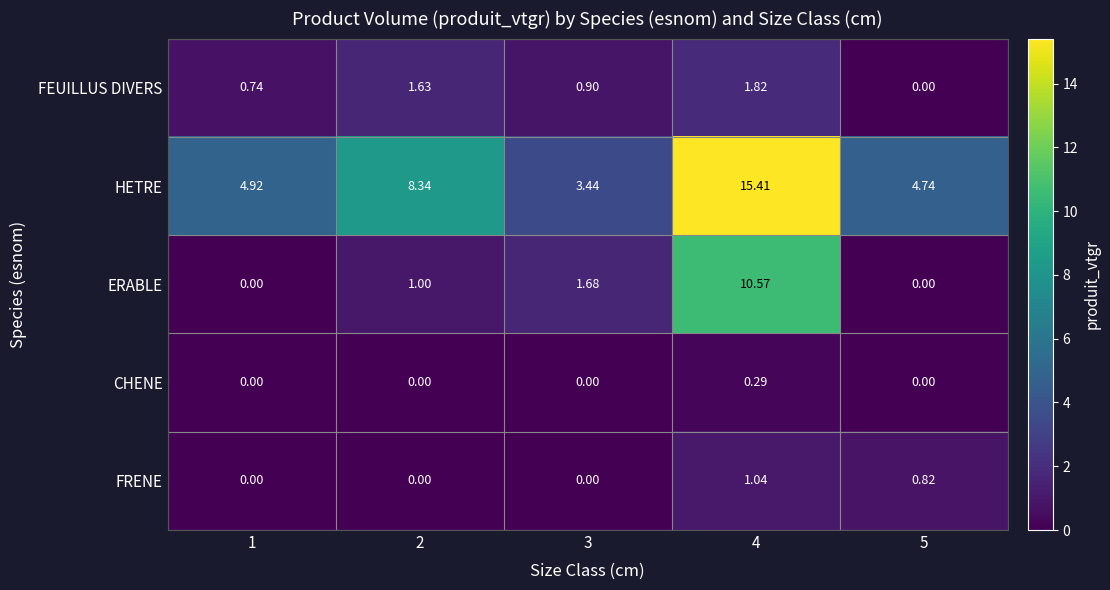

Between 1 and 4, which series saw the biggest shift?

ERABLE